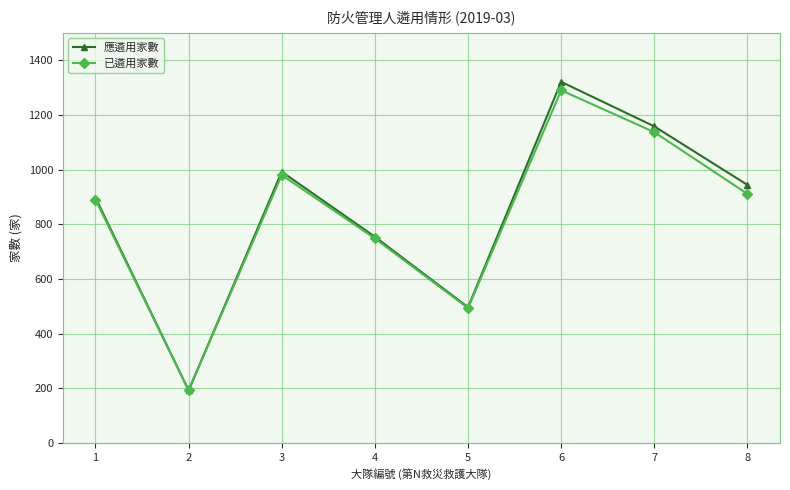

Reading left to right, transcribe all the data shown in this chart.

應遴用家數: 1=897	2=192	3=992	4=754	5=496	6=1321	7=1158	8=944
已遴用家數: 1=890	2=192	3=980	4=748	5=493	6=1290	7=1137	8=911